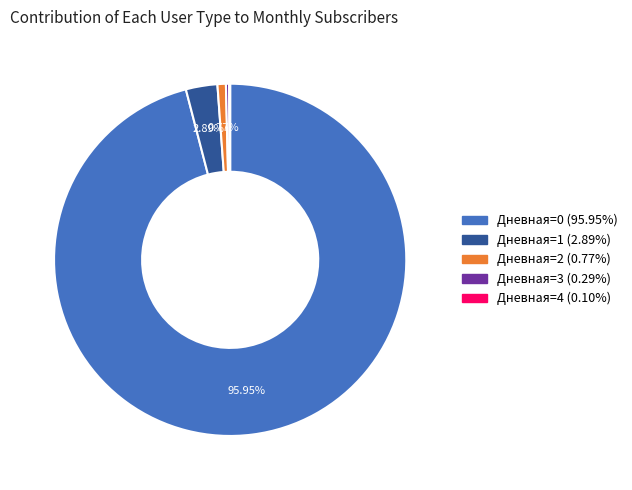

Combined, do Дневная=2 and Дневная=1 account for over 50%?

No